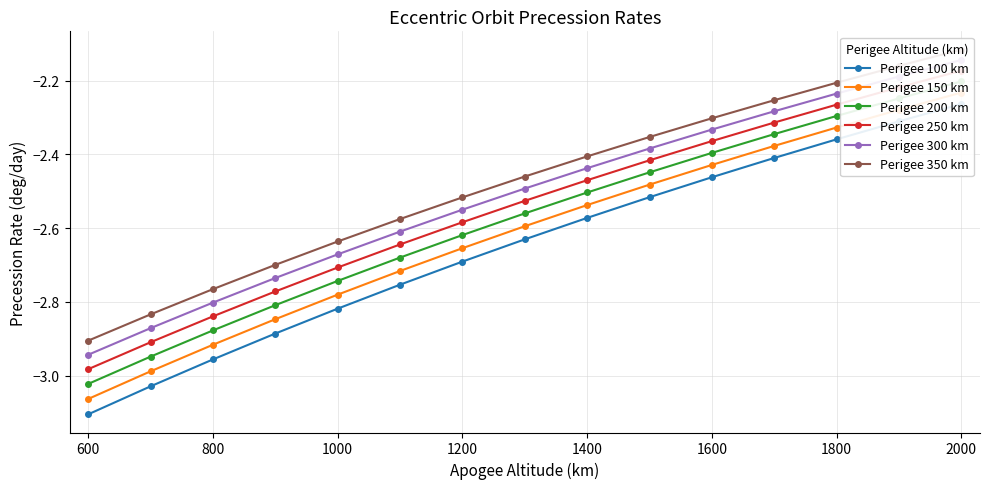

True or false: Perigee 250 km and Perigee 200 km intersect in this chart.

False